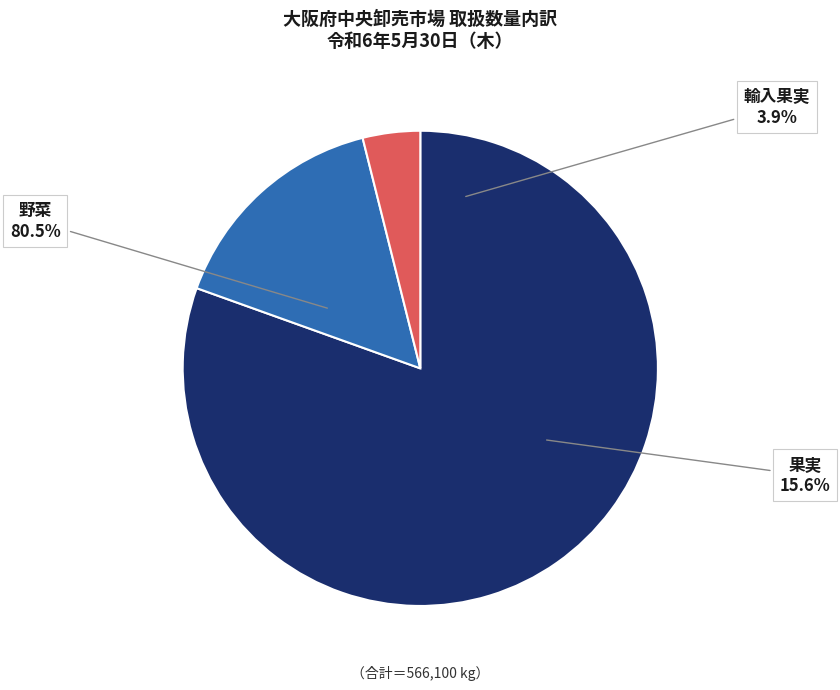

Is there any slice that represents more than half of the pie?

Yes